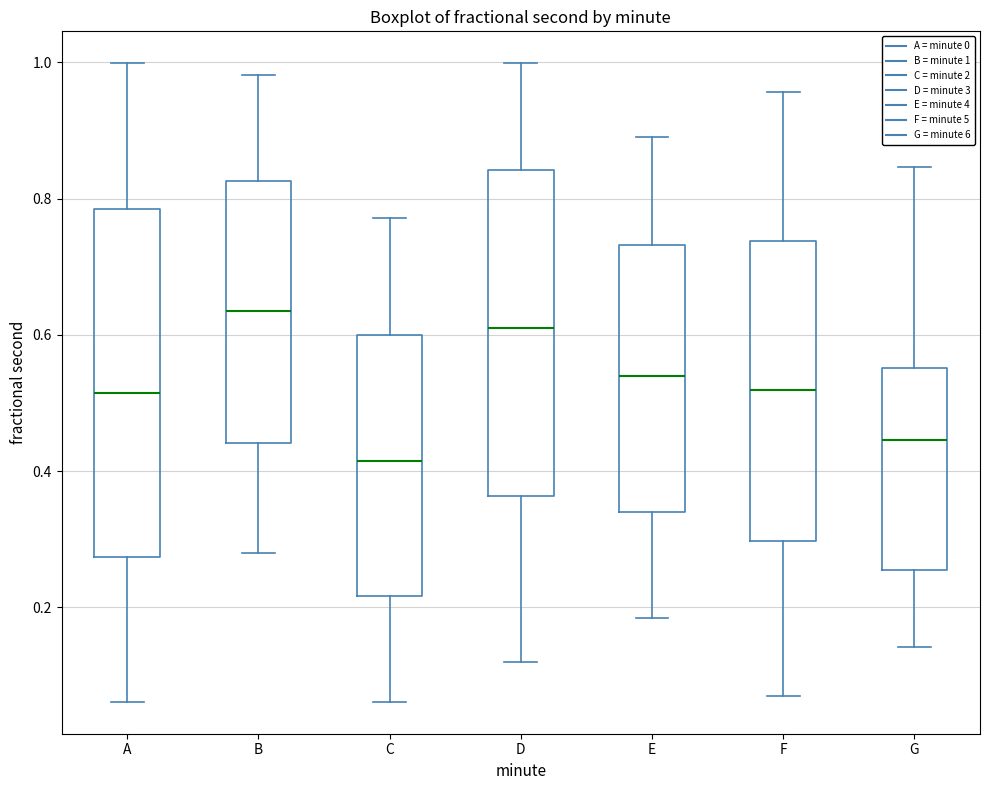

Which box has the highest median line?

B